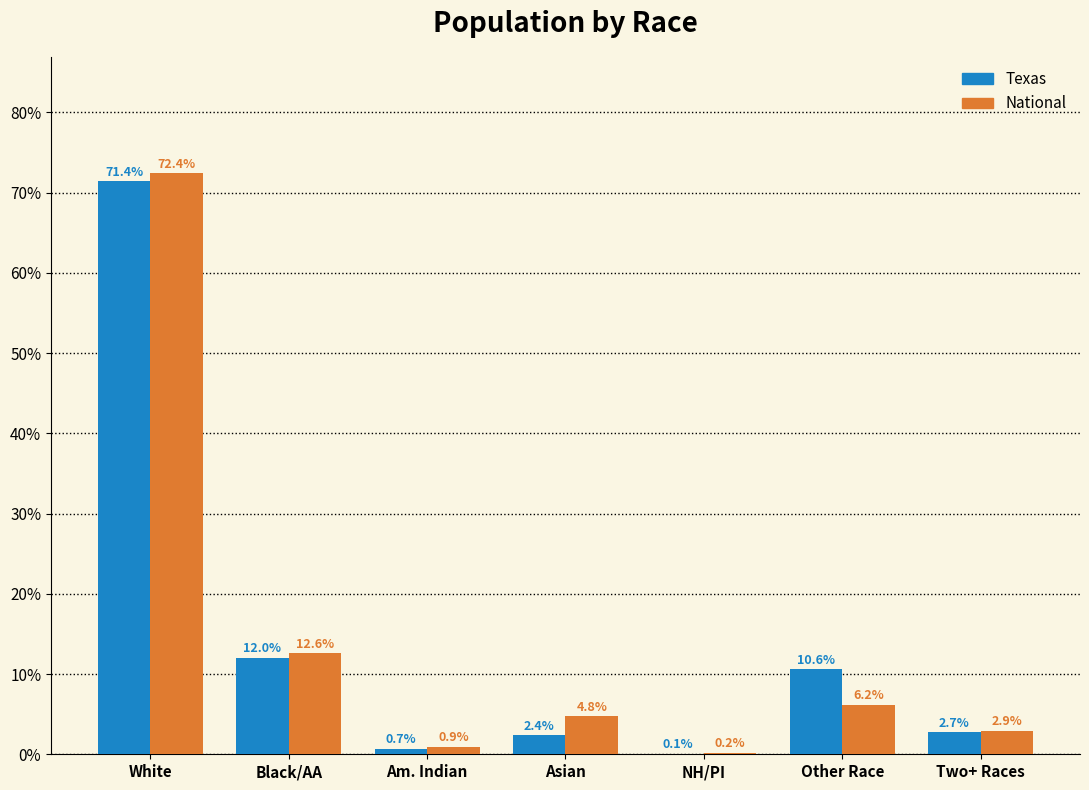

What is the sum of the National values at White and Asian?

77.2